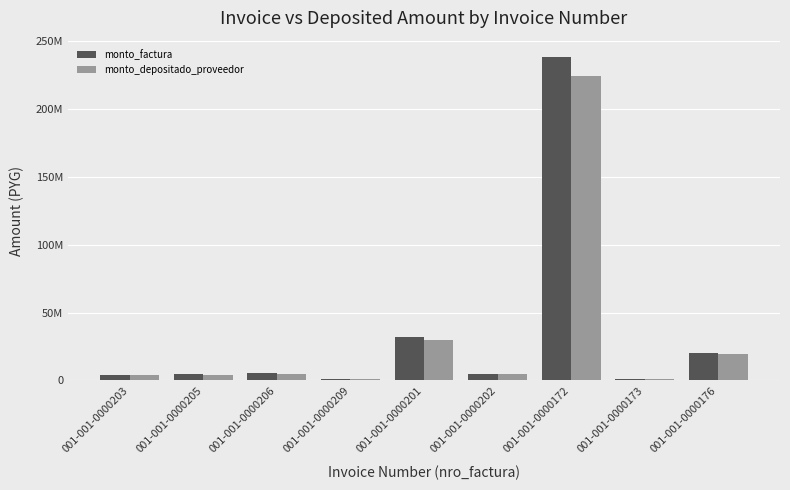

What are all the series names shown in the legend?

monto_factura, monto_depositado_proveedor